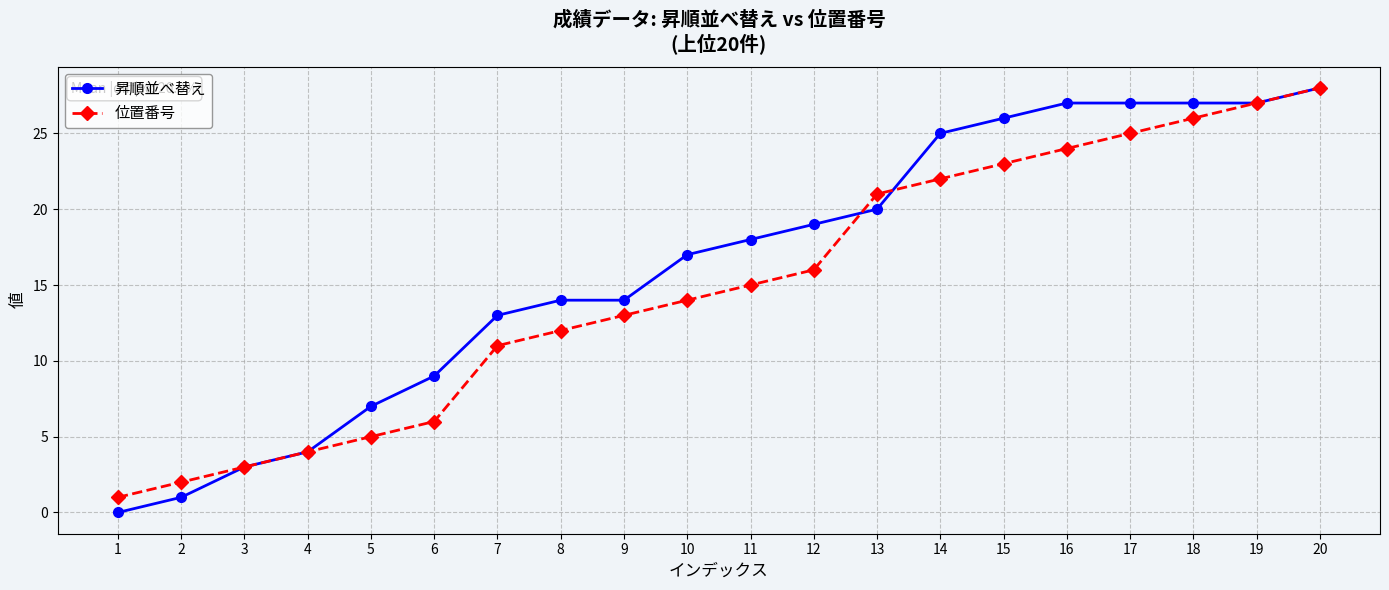

True or false: 昇順並べ替え has a value of 26 at 15.

True